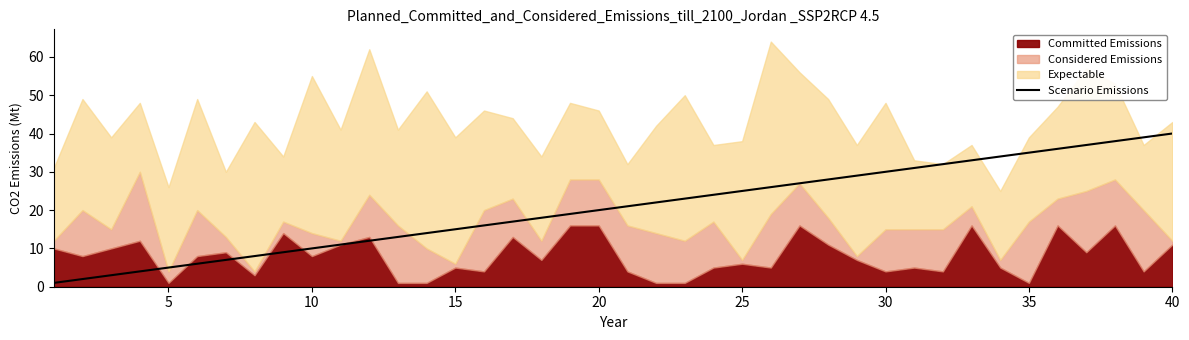

What is the sum of all values?

820